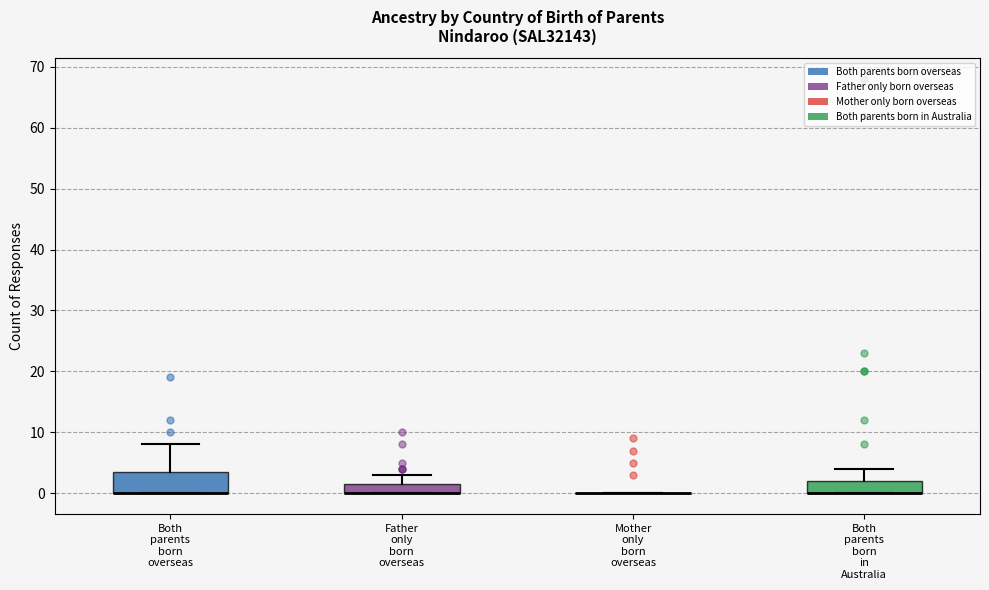

Where is the lower edge of the box for Both parents born in Australia on the y-axis? The values are not printed on the chart, so give them approximately, as read against the axis.

0